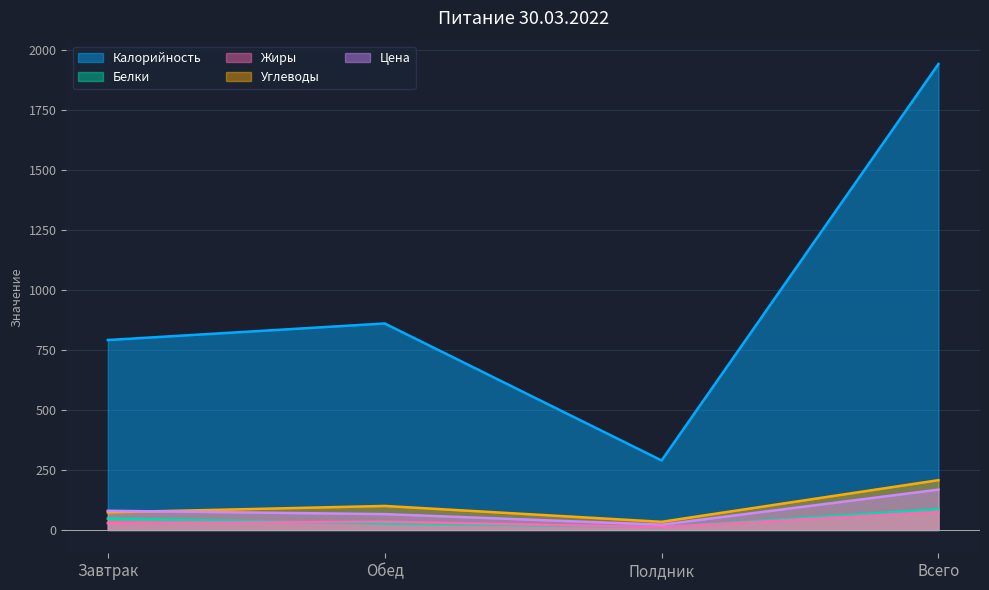

What is the difference between the second highest and second lowest values in the Цена series?

13.9